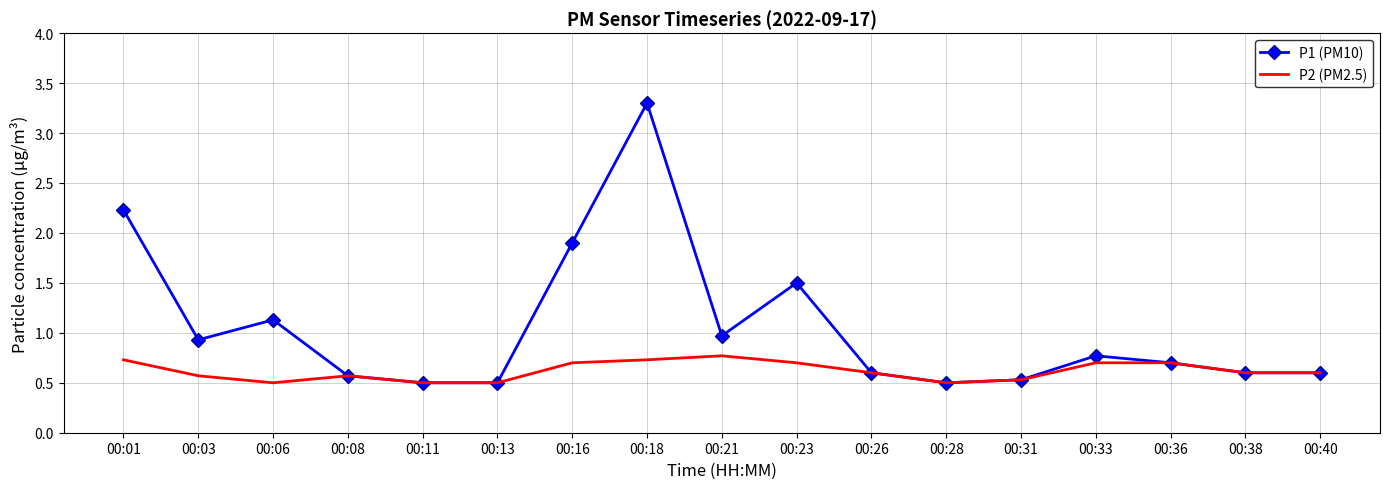

At 00:01, list the series in order from largest to smallest.

P1 (PM10), P2 (PM2.5)